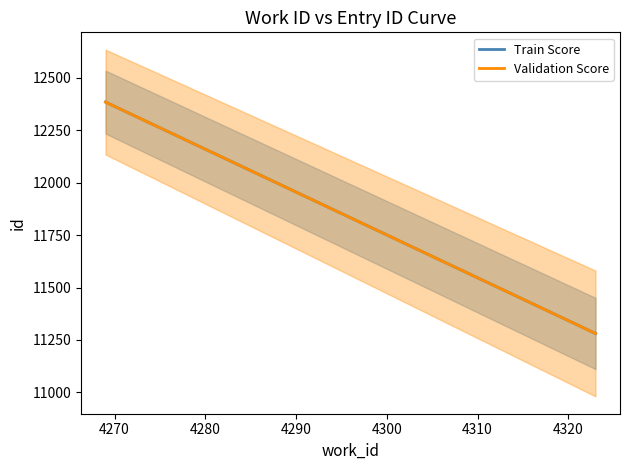

How many lines are shown in the chart?

2